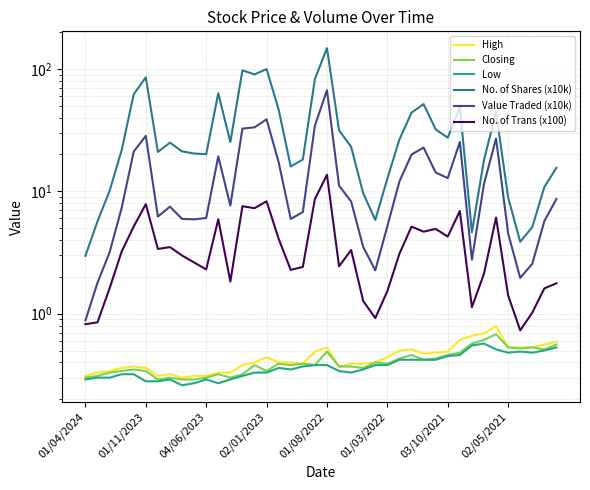

How many interior local valleys does the High series have?

5